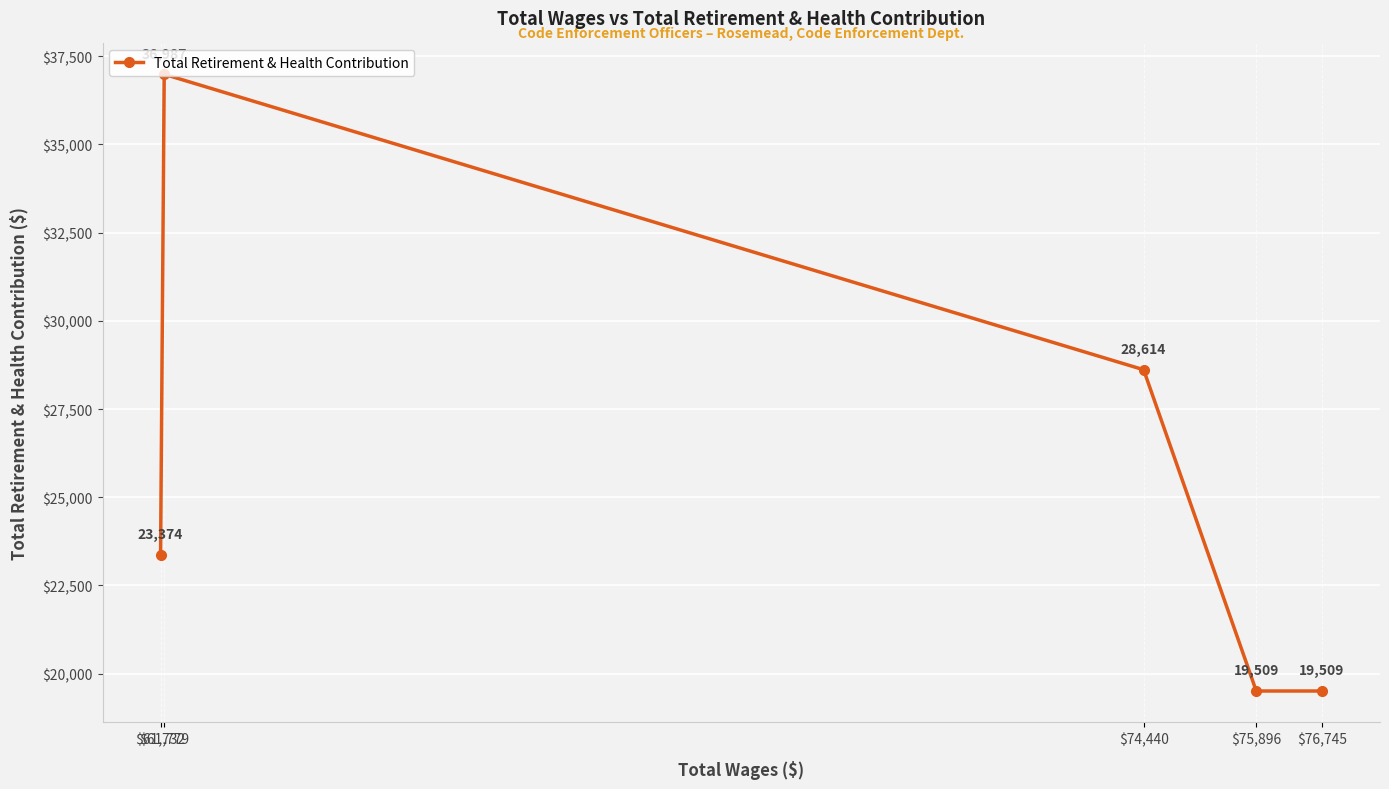

What is the value of the 1st point from the left?

23374